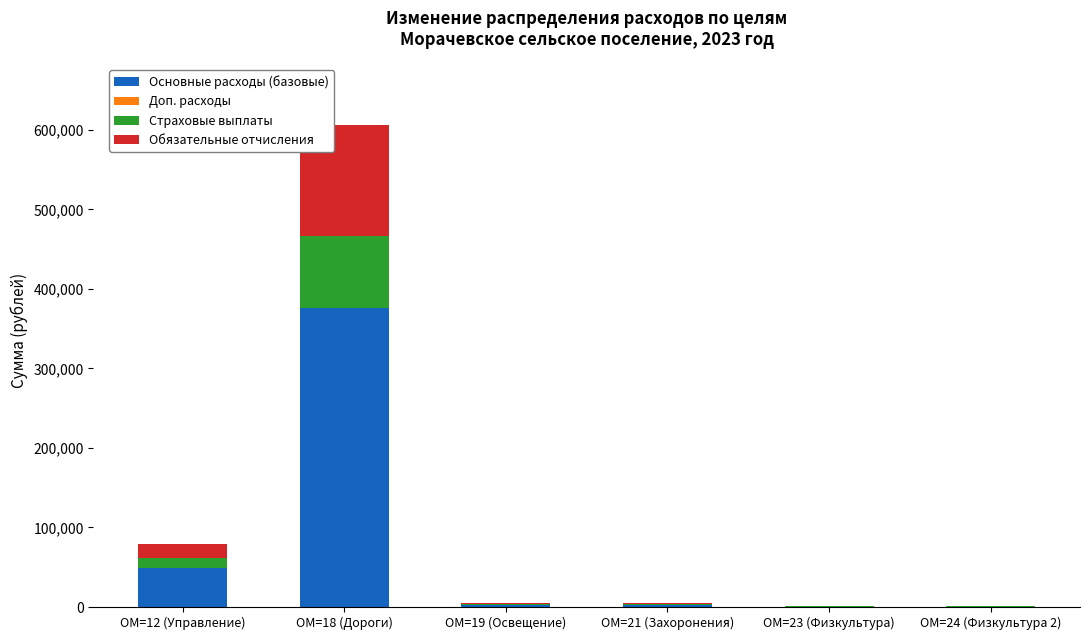

The Основные расходы (базовые) series shows 620.0 at ОМ=24 (Физкультура 2). True or false?

True